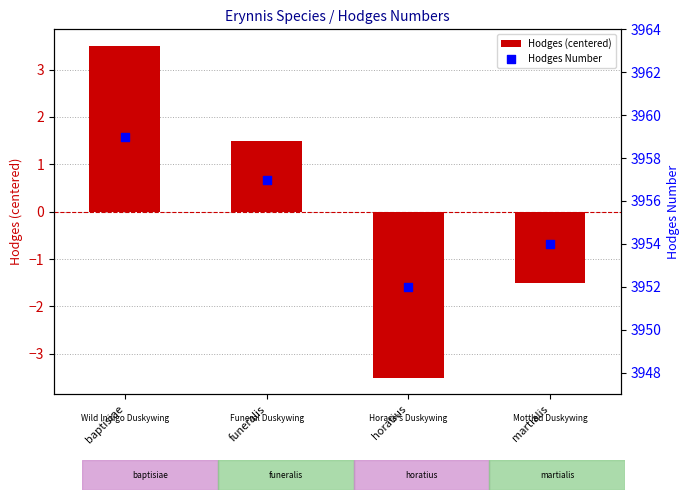

What is the total value across all series at martialis?

3952.5